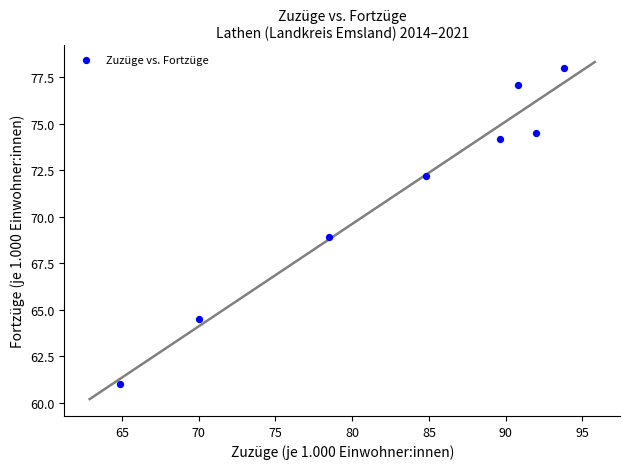

What is the average Y value?

71.3